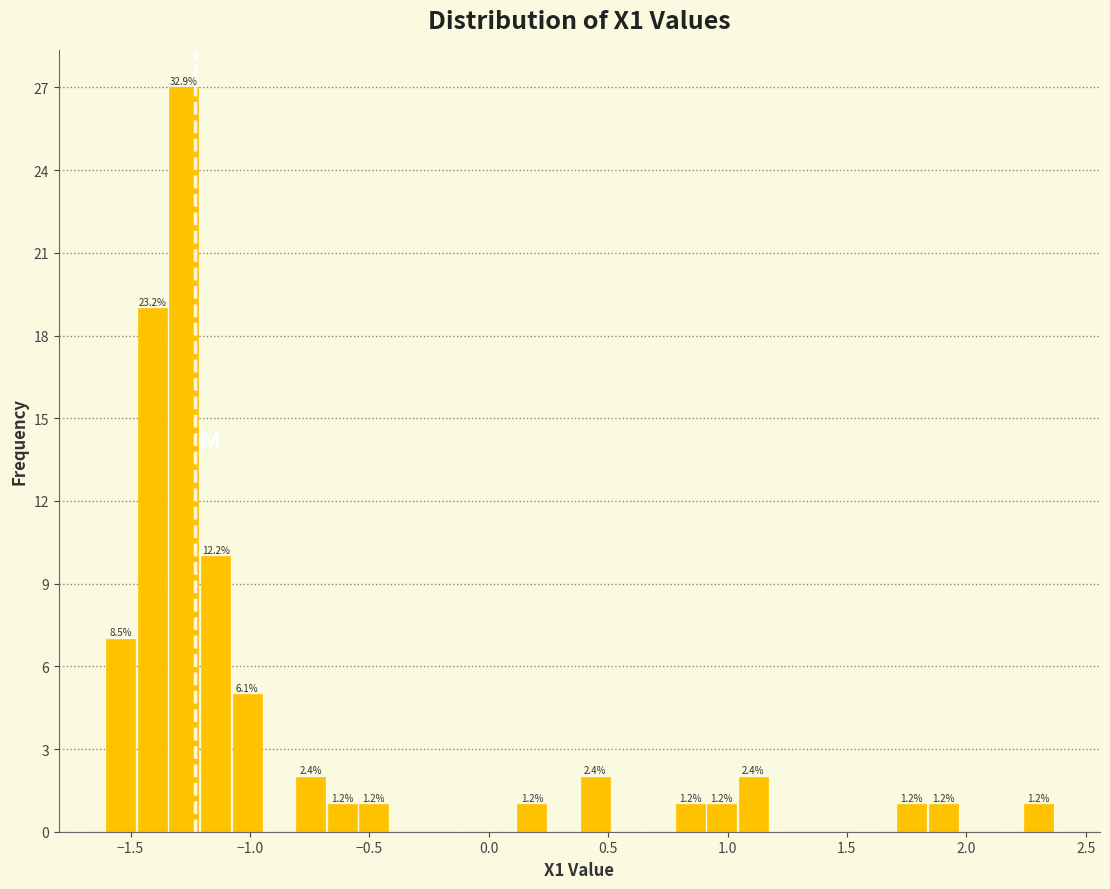

Read against the x-axis, roughly where is the centre of the tallest bar?

-1.30